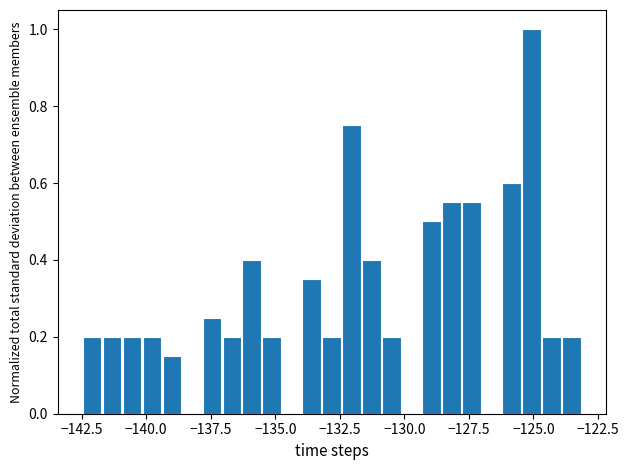

Read against the x-axis, roughly where is the centre of the tallest bar?

-125.0